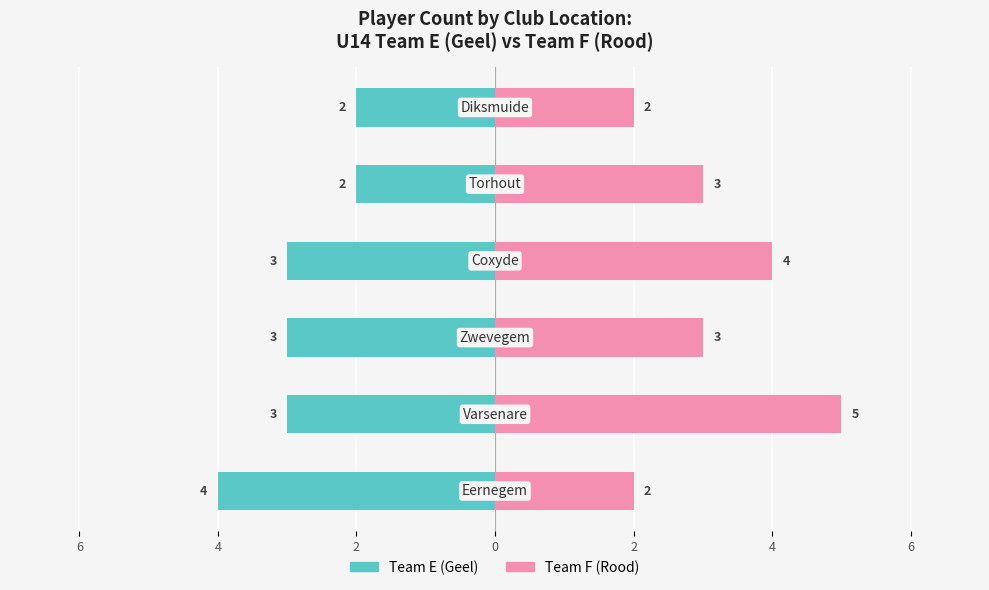

Count the Team F (Rood) values in the range 2 to 4.

5